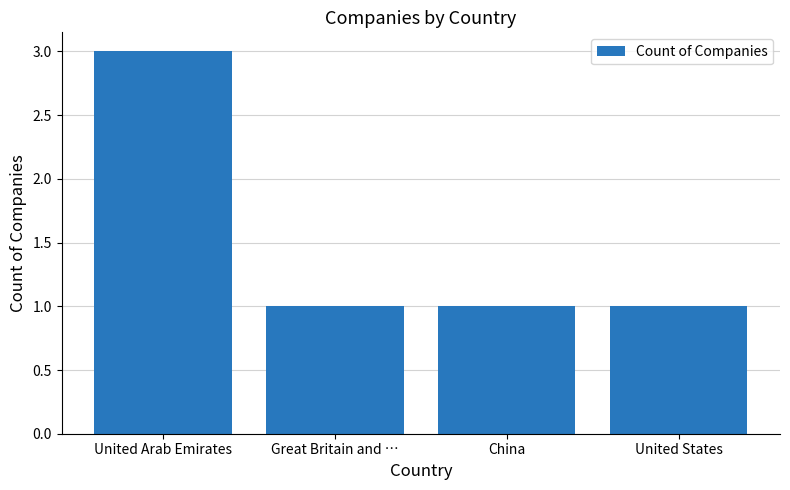

What is the value of the 4th bar from the left?

1